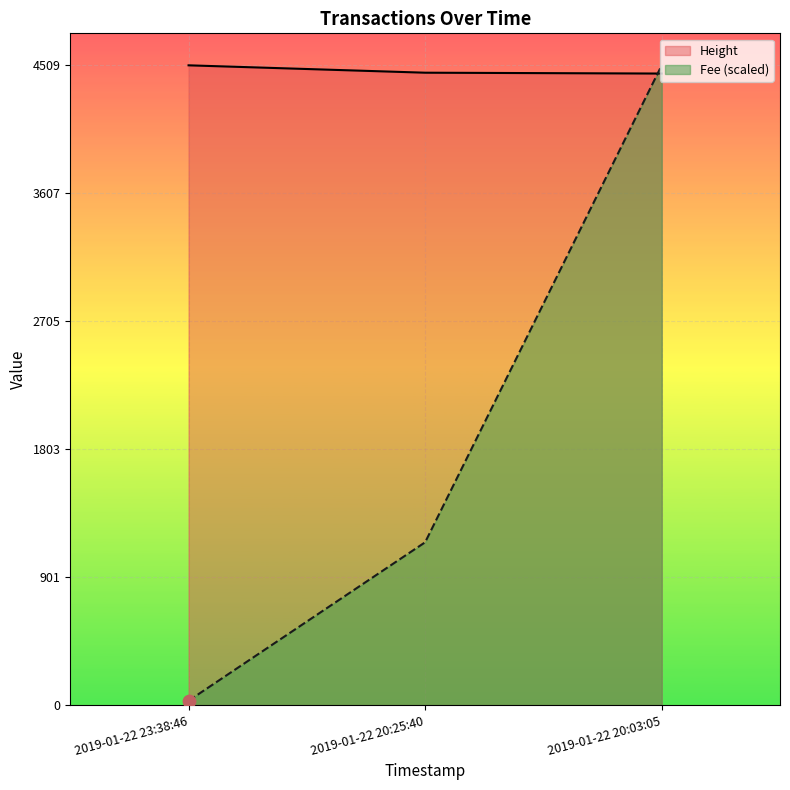

Which series reaches the minimum Y coordinate?

Fee